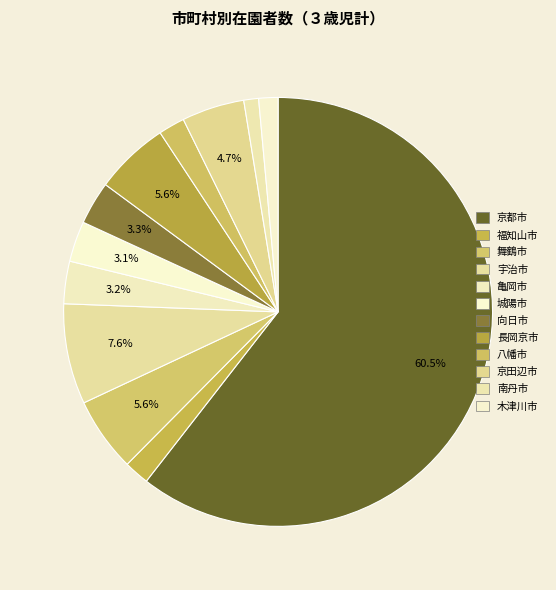

Count the number of slices in the pie.

12